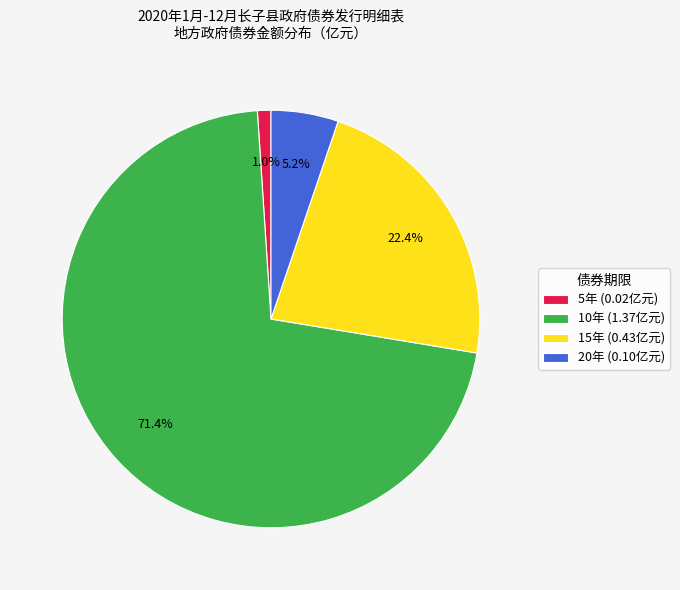

What percentage do 20年 and 10年 together represent?

76.6%